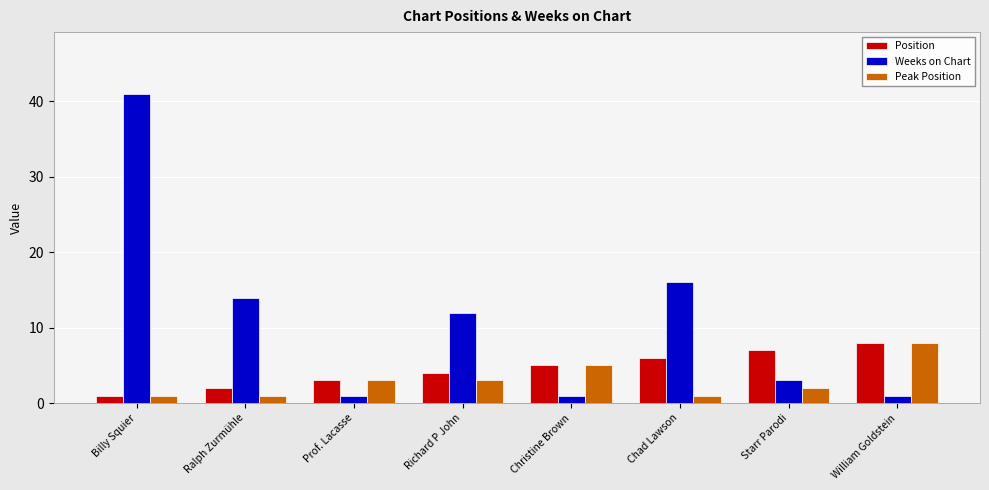

Rank the series by their average value, from lowest to highest.

Peak Position, Position, Weeks on Chart